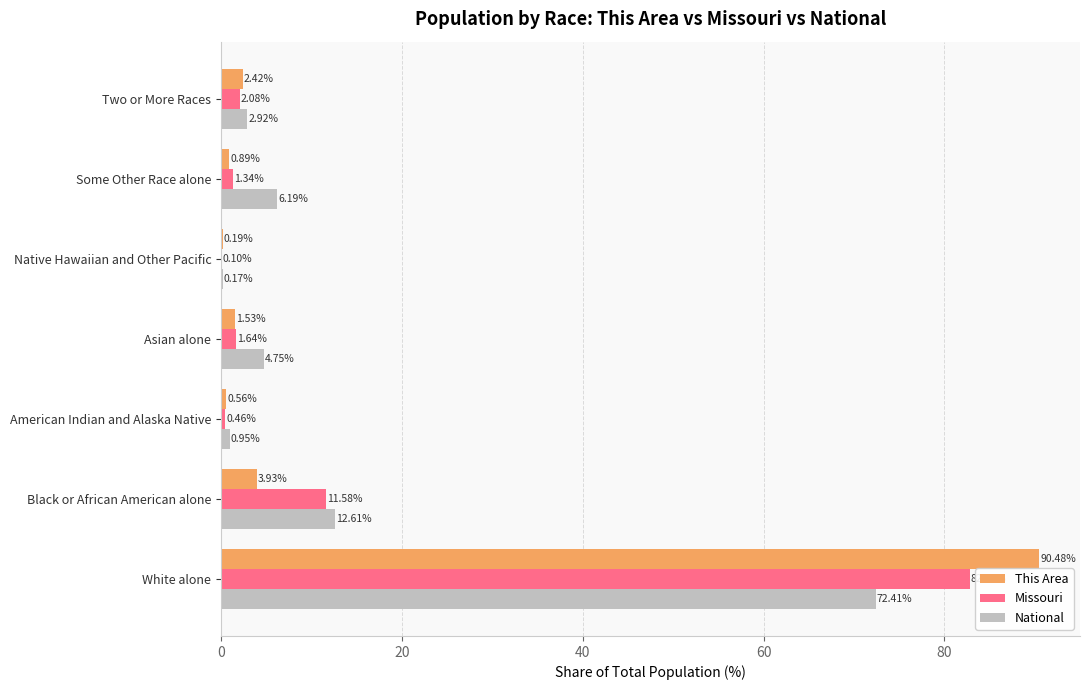

What are all the series names shown in the legend?

This Area, Missouri, National